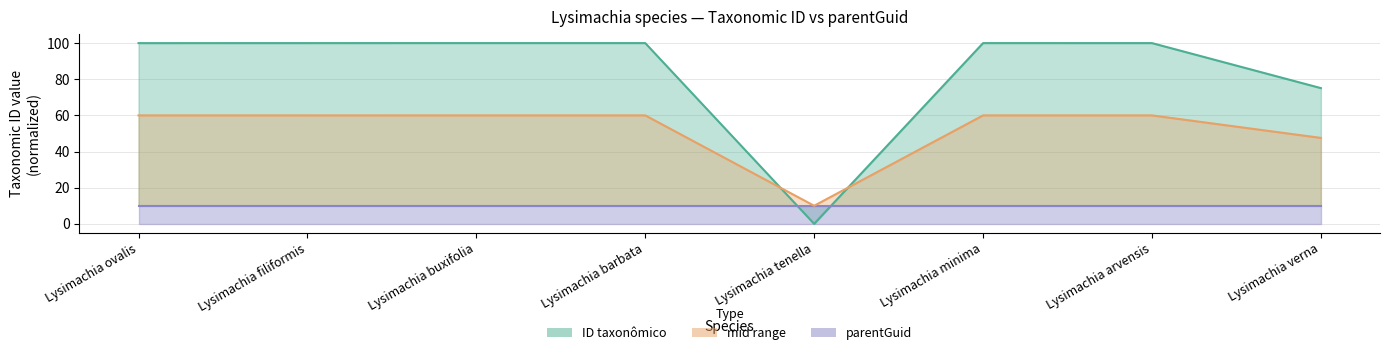

What position from the right is Lysimachia arvensis?

2